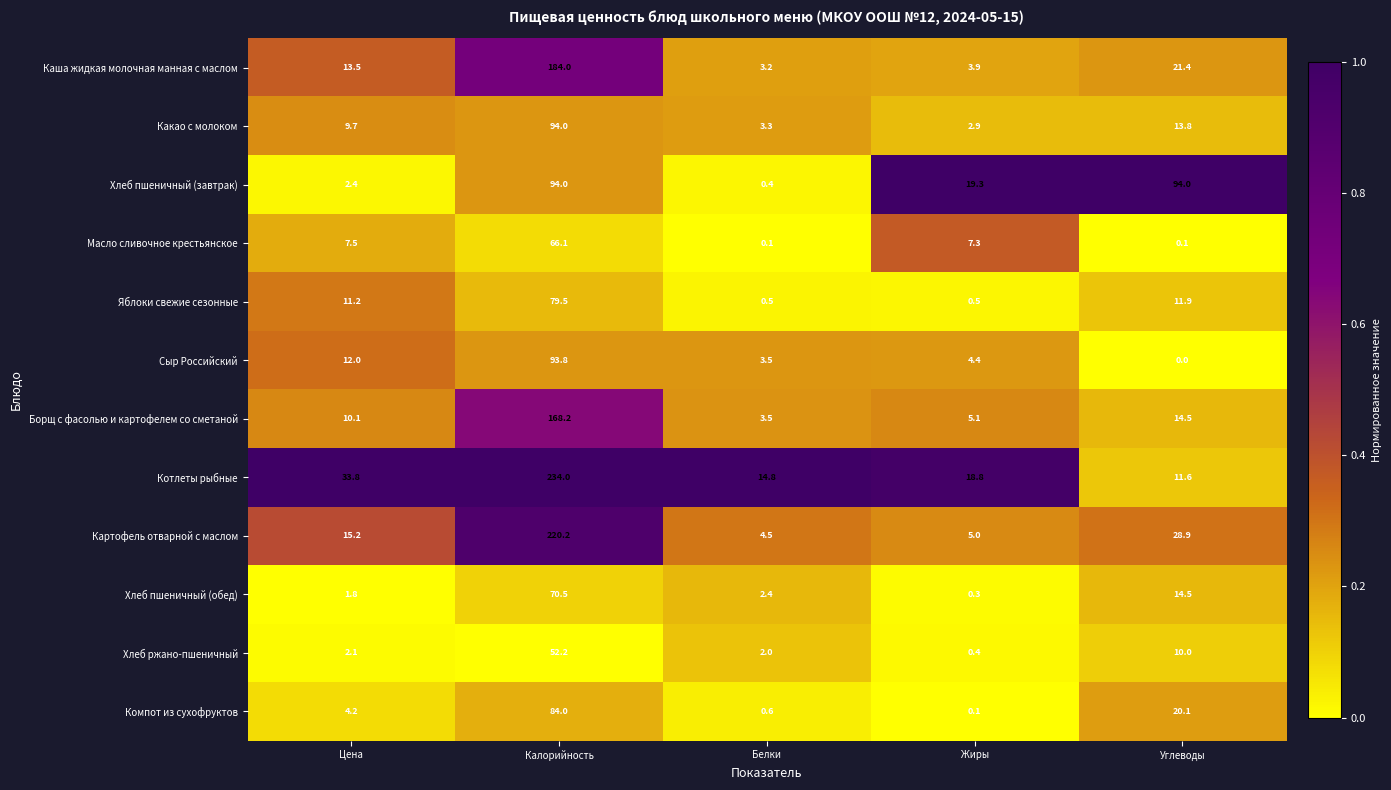

At how many categories does at least one series exceed 0?

5